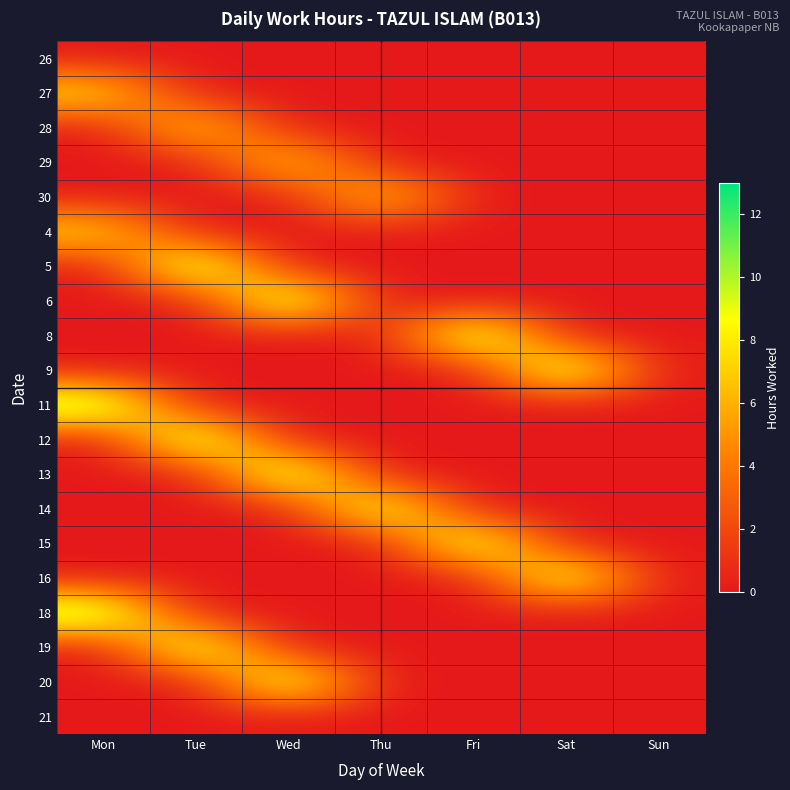

List the series in order of their peak value, highest first.

6, 8, 18, 11, 5, 12, 13, 9, 19, 20, 16, 15, 14, 27, 28, 30, 29, 4, 26, 21